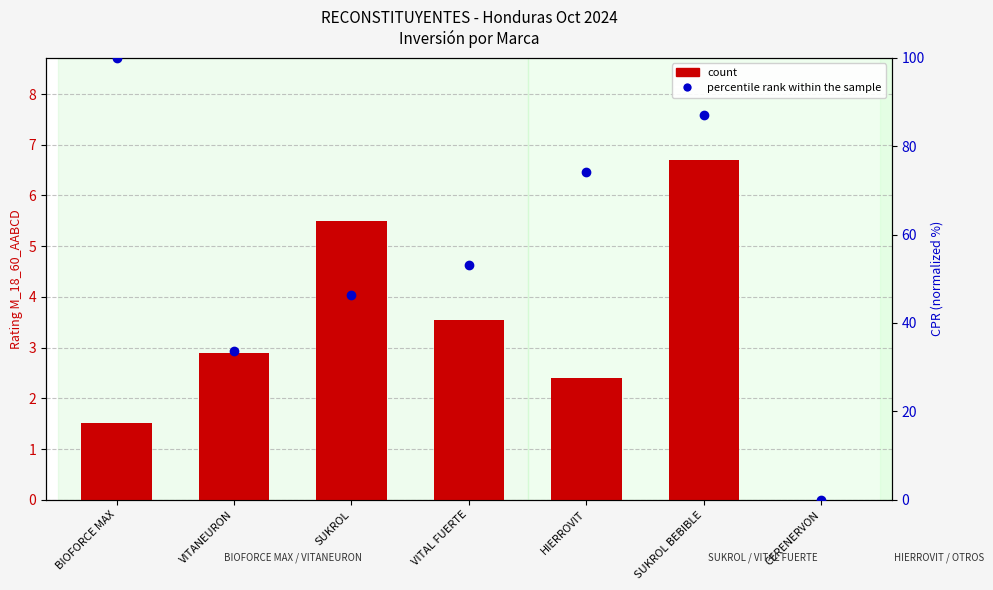

Between BIOFORCE MAX and SUKROL, which series saw the biggest shift?

percentile rank within the sample